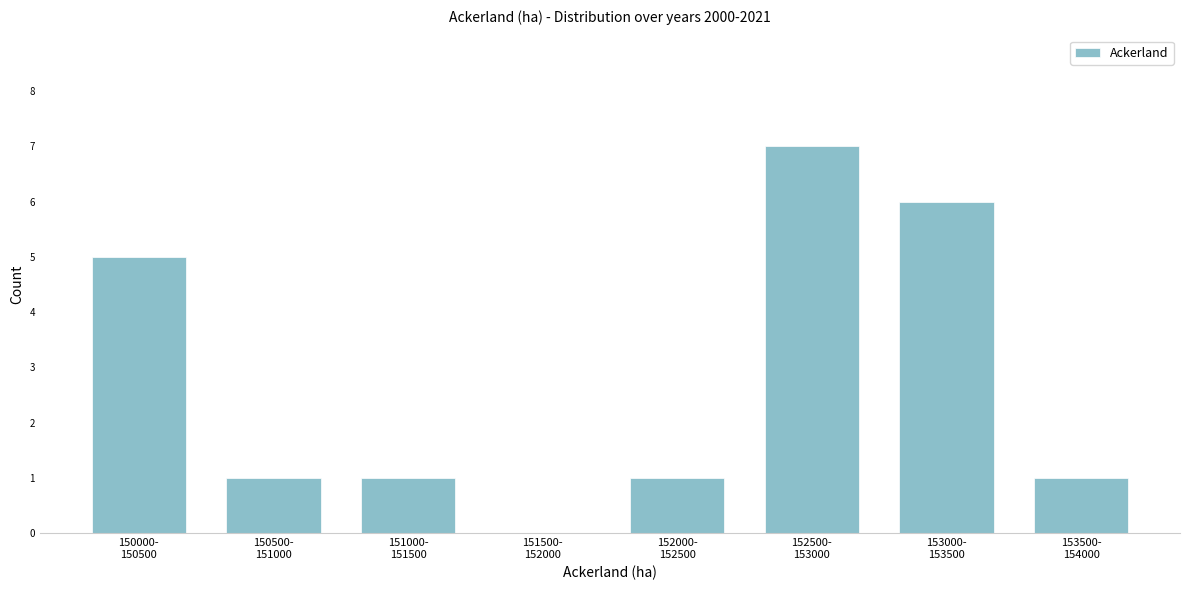

What is the sum of all values?

22